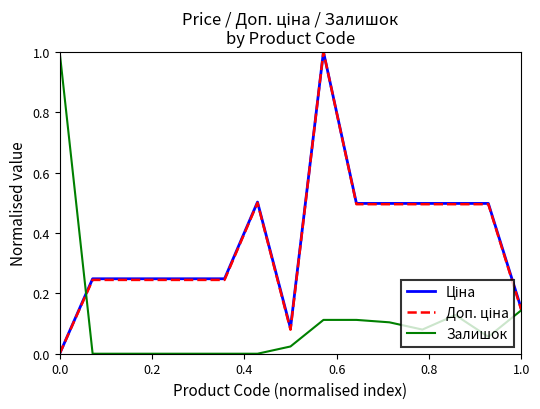

Count the number of categories in the chart.

15